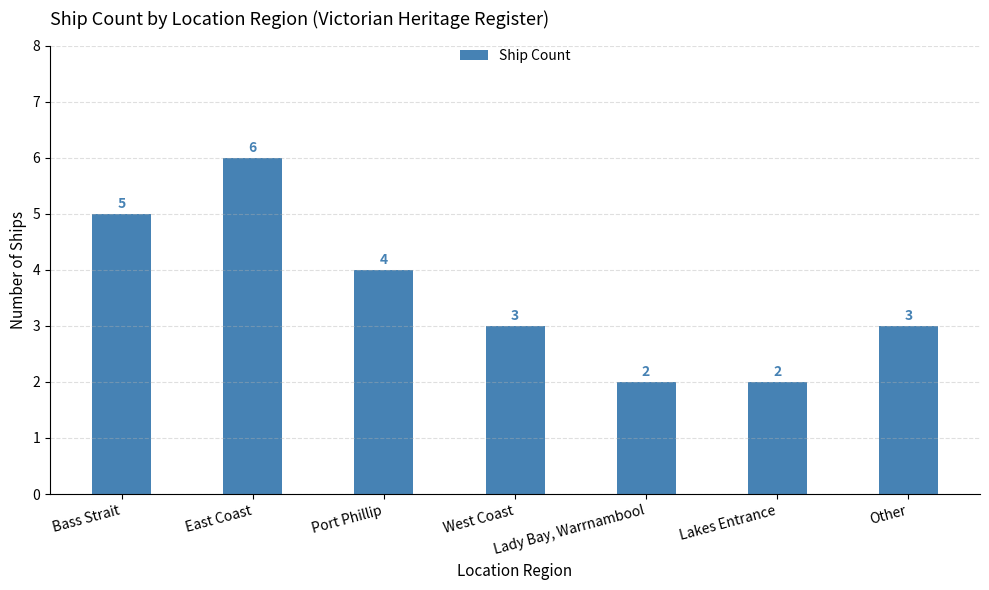

What position from the right is Bass Strait?

7